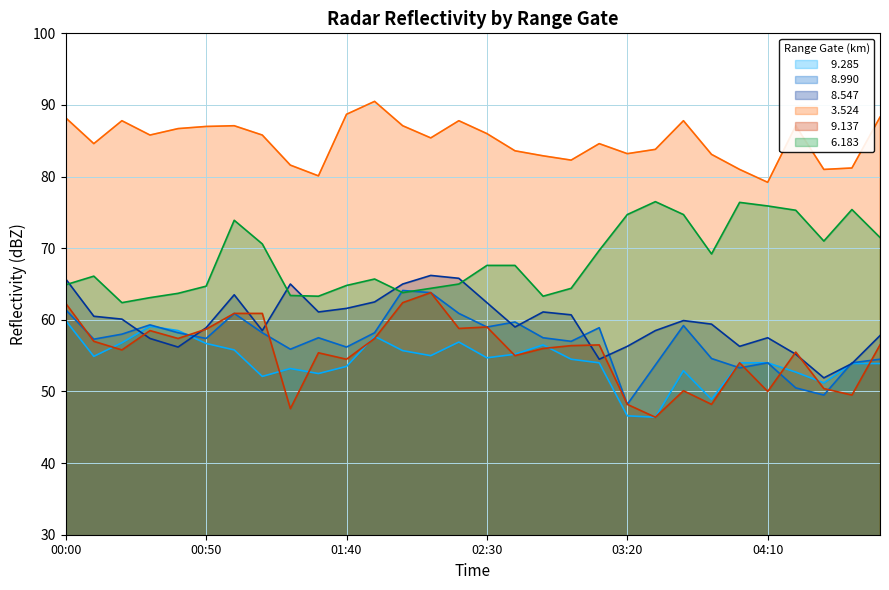

How many lines are shown in the chart?

6